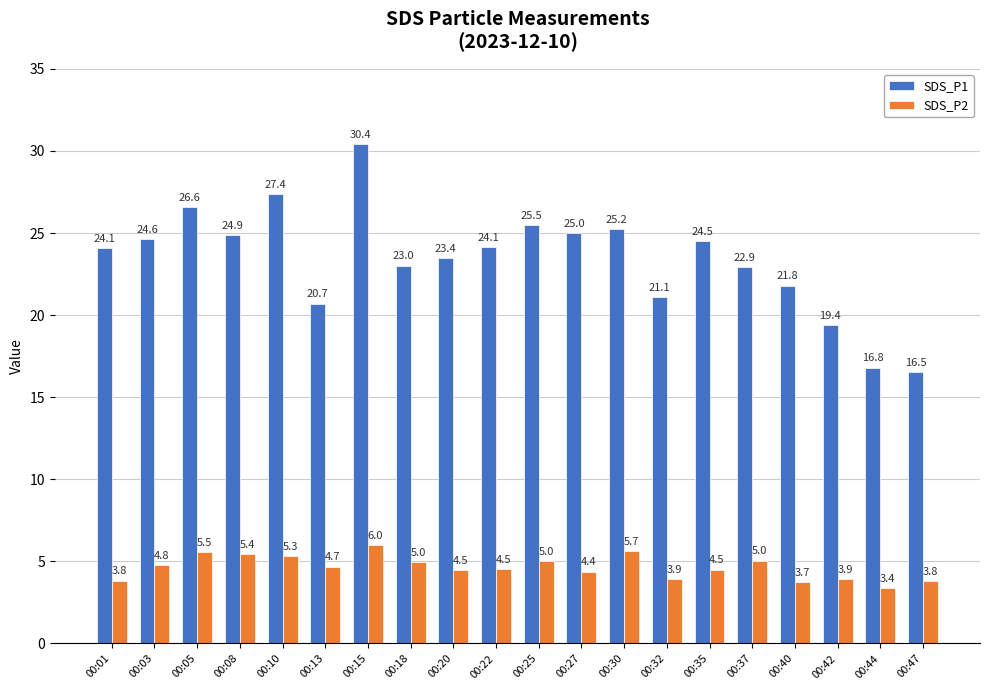

How many series are shown in this chart?

2